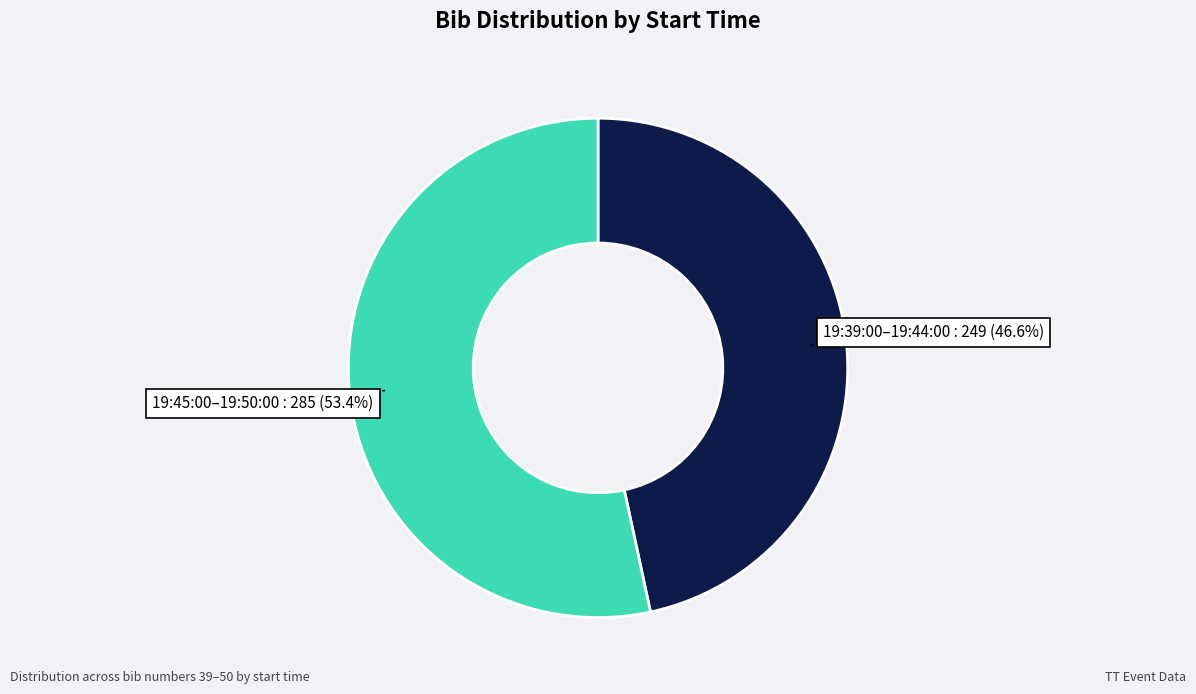

Is there any slice that represents more than half of the pie?

Yes